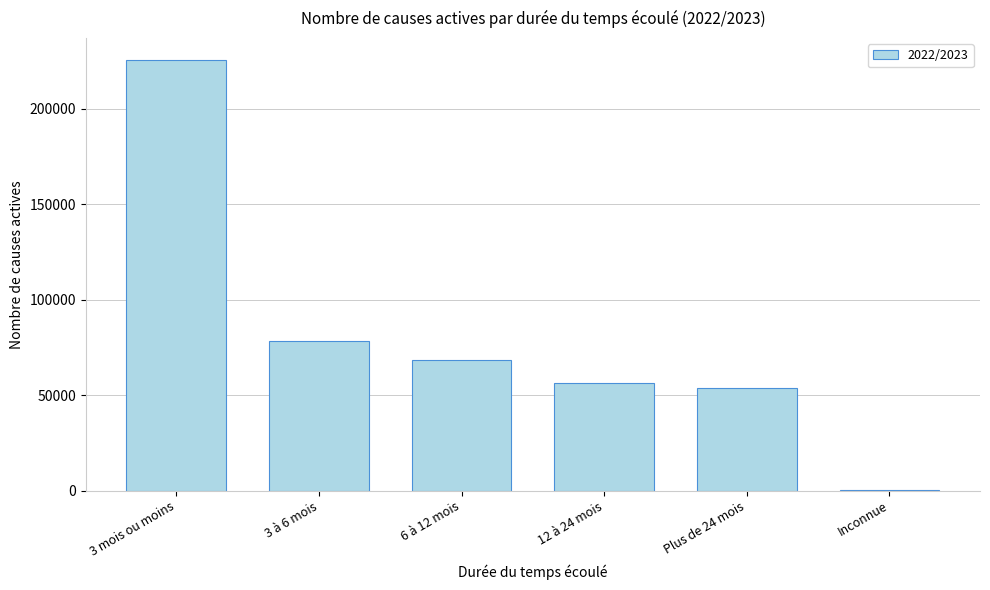

Reading left to right, transcribe all the data shown in this chart.

3 mois ou moins=225784	3 à 6 mois=78379	6 à 12 mois=68559	12 à 24 mois=56358	Plus de 24 mois=53604	Inconnue=537